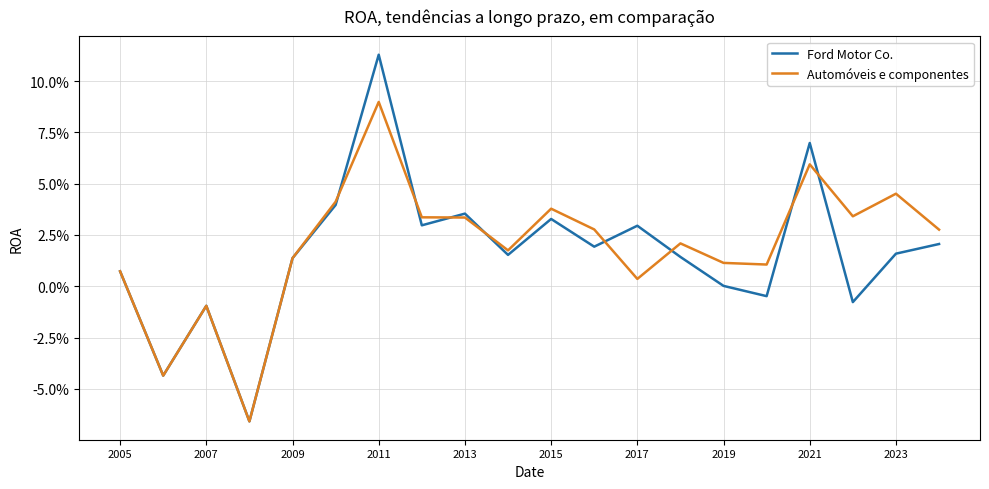

What are all the series names shown in the legend?

Ford Motor Co., Automóveis e componentes